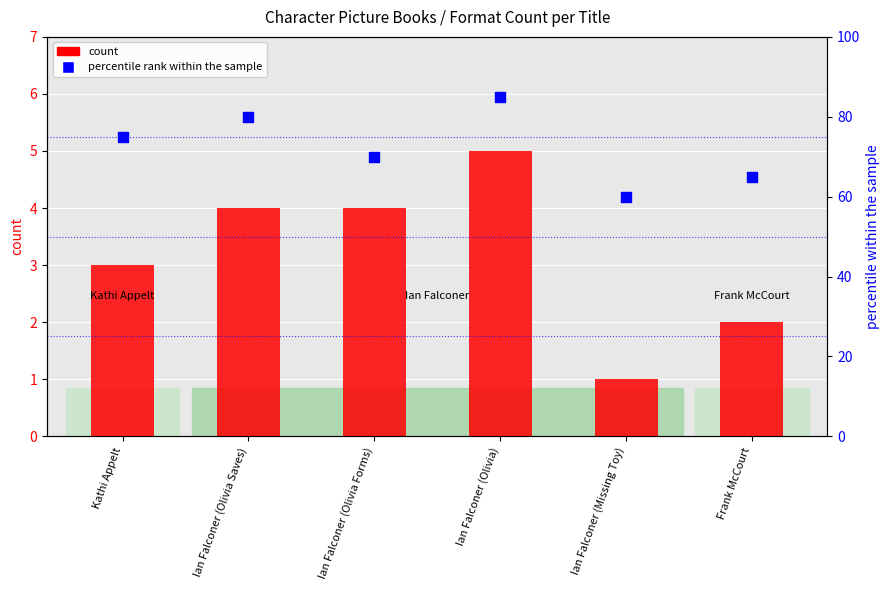

What are all the series names shown in the legend?

count, percentile rank within the sample